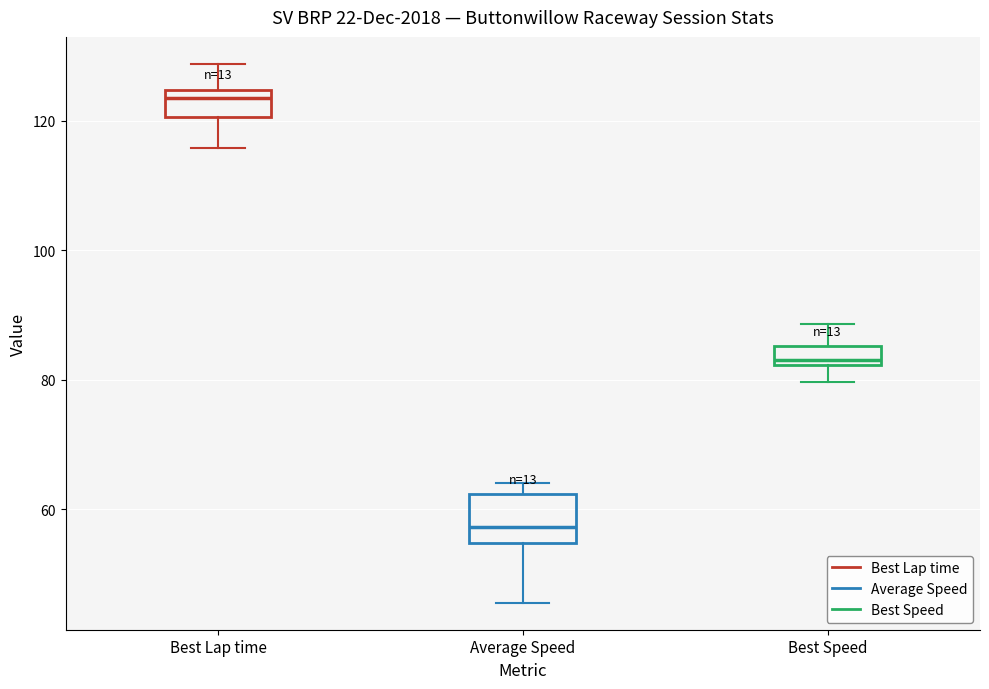

Comparing the boxes themselves (not the whiskers), which one is the tallest?

Average Speed